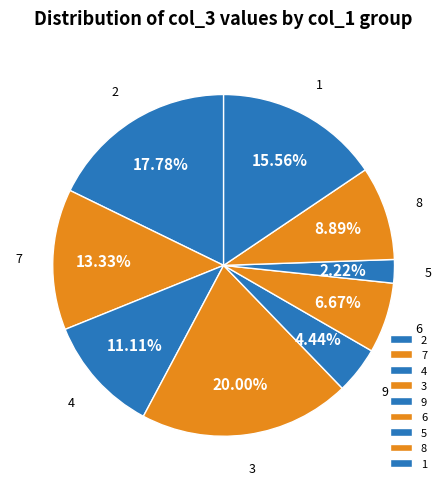

To the nearest percent, what portion does 9 represent?

4%